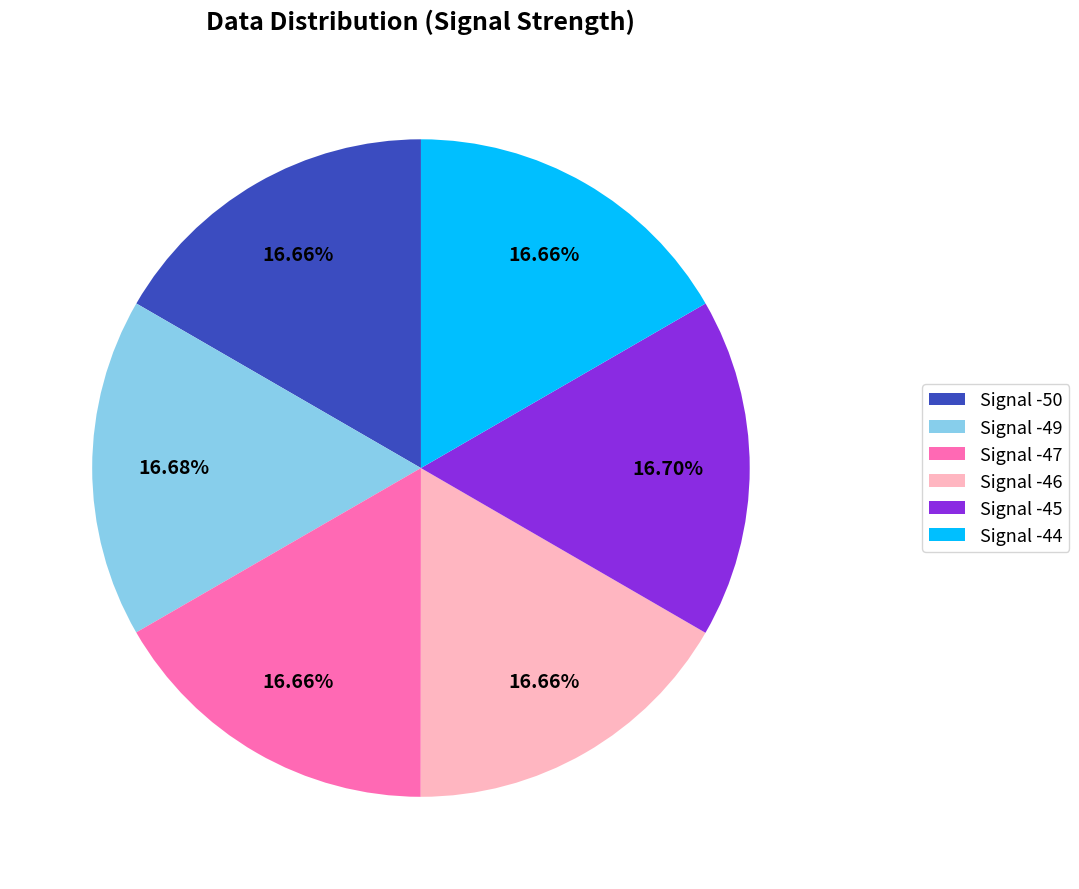

Approximately how many times larger is the value at Signal -44 compared to Signal -46?

1.0